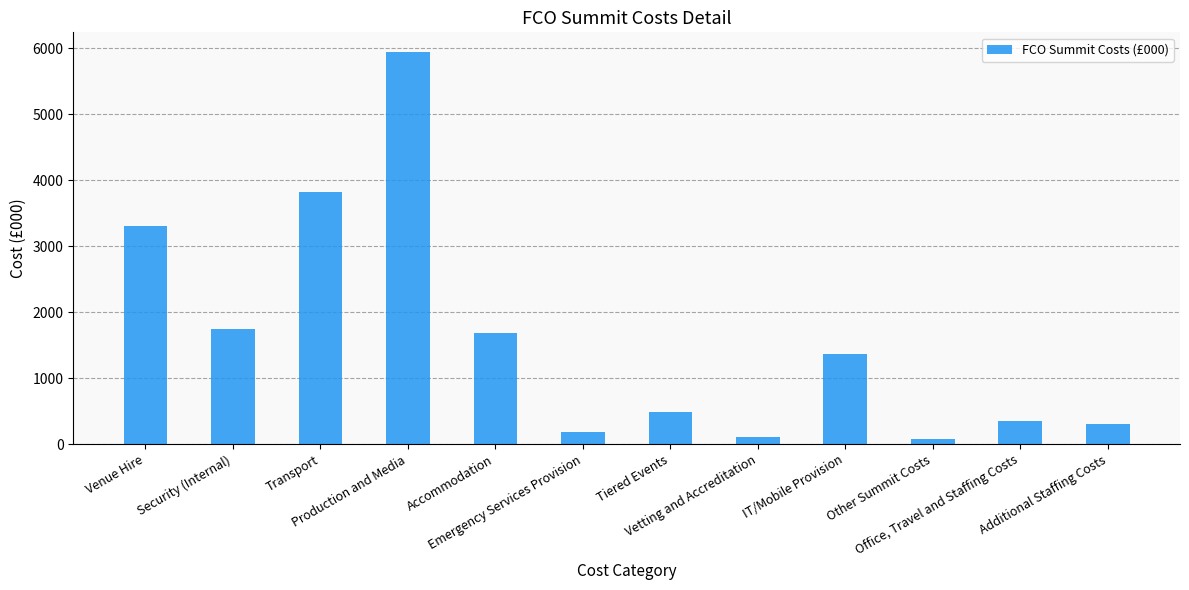

List the labels in order of value, smallest first.

Other Summit Costs, Vetting and Accreditation, Emergency Services Provision, Additional Staffing Costs, Office, Travel and Staffing Costs, Tiered Events, IT/Mobile Provision, Accommodation, Security (Internal), Venue Hire, Transport, Production and Media